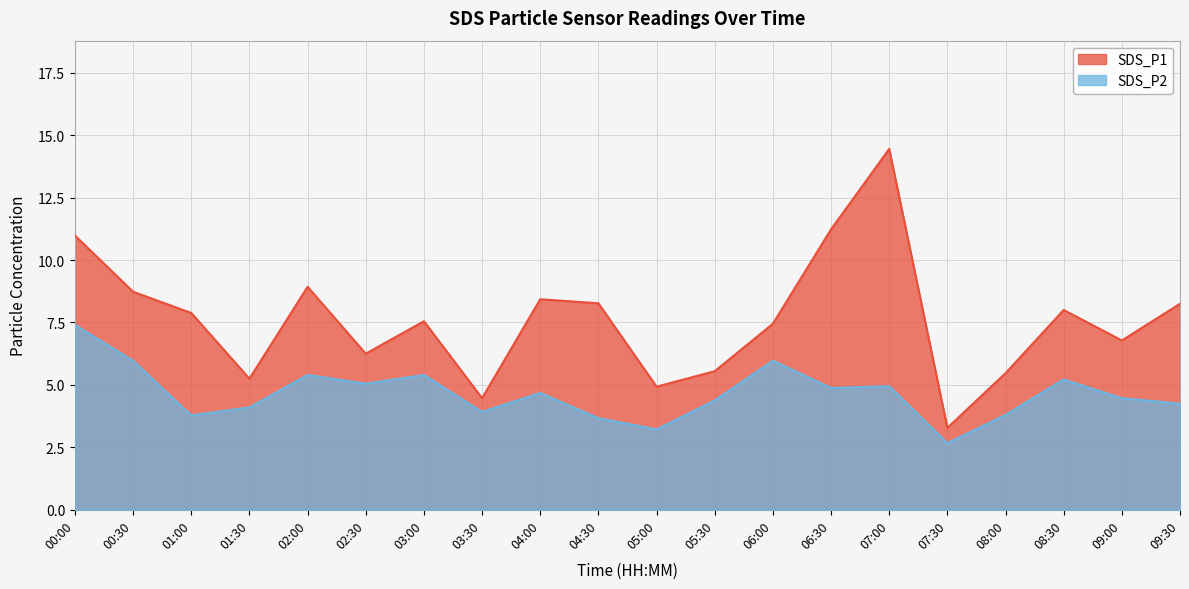

True or false: SDS_P1 and SDS_P2 intersect in this chart.

False